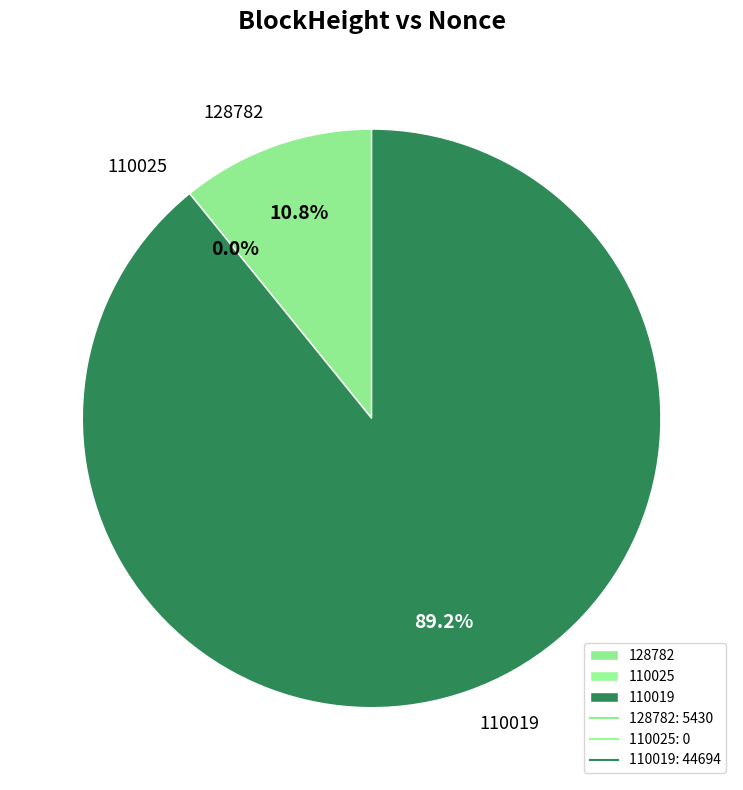

To the nearest percent, what portion does 128782 represent?

11%